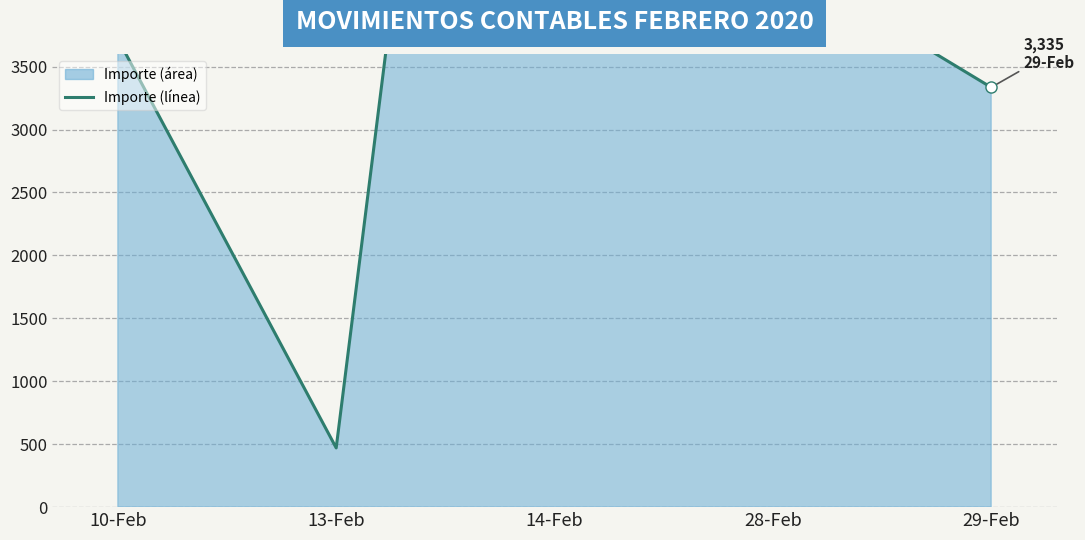

What is the change in value from 13-Feb to 14-Feb?

+13837.4